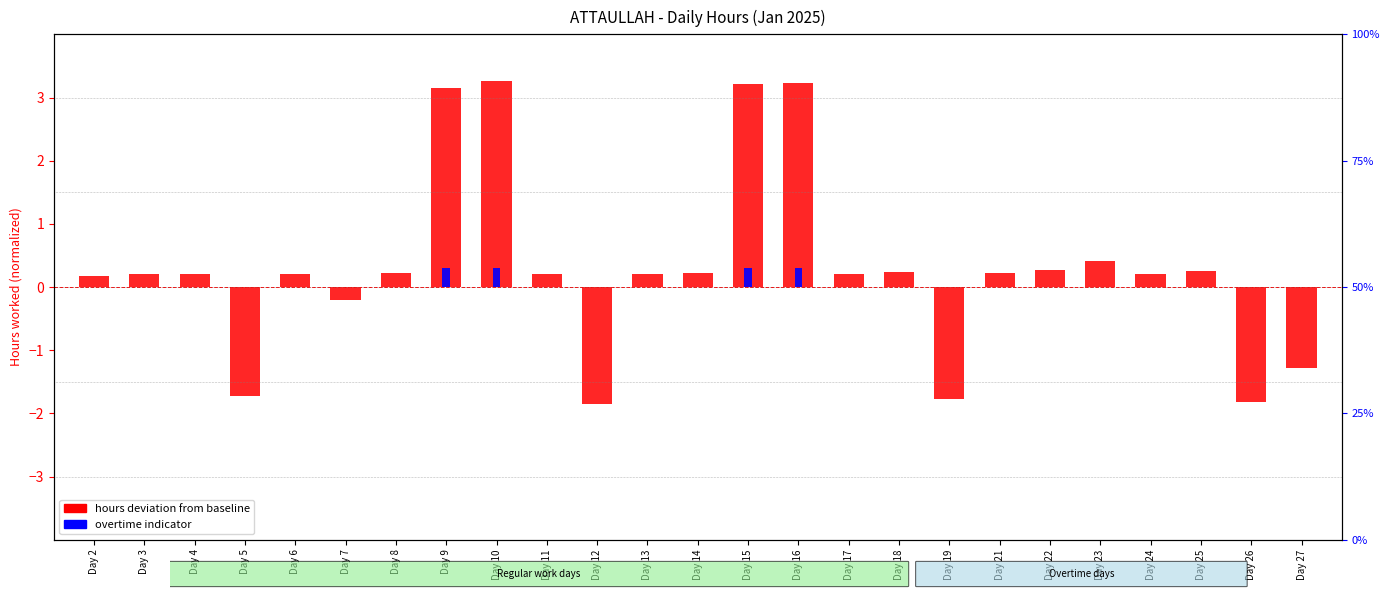

Which label corresponds to the smallest value in the chart?

Day 12